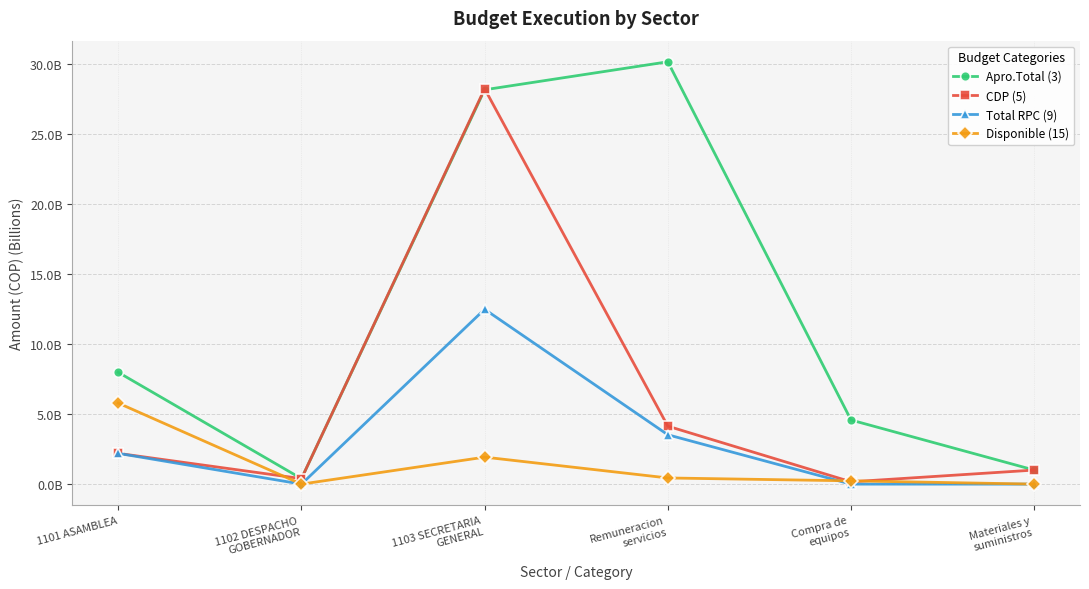

Which has a higher value, Remuneracion
servicios or 1103 SECRETARIA
GENERAL?

Remuneracion
servicios